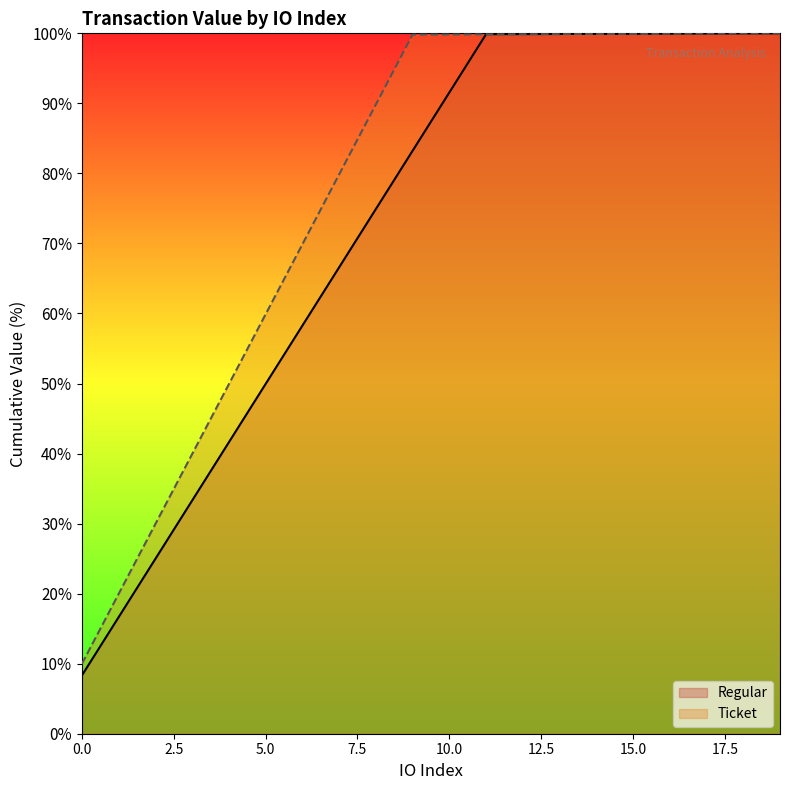

Which series changed the most between 15 and 17?

Regular